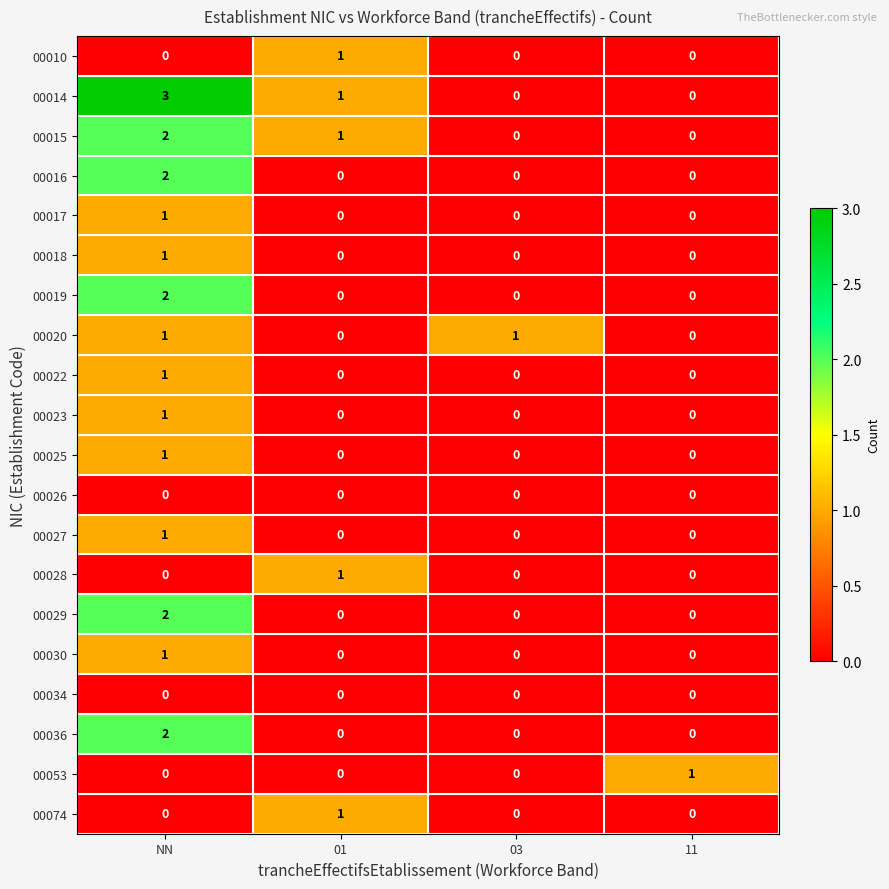

What is the difference between the highest and lowest values at 01?

1